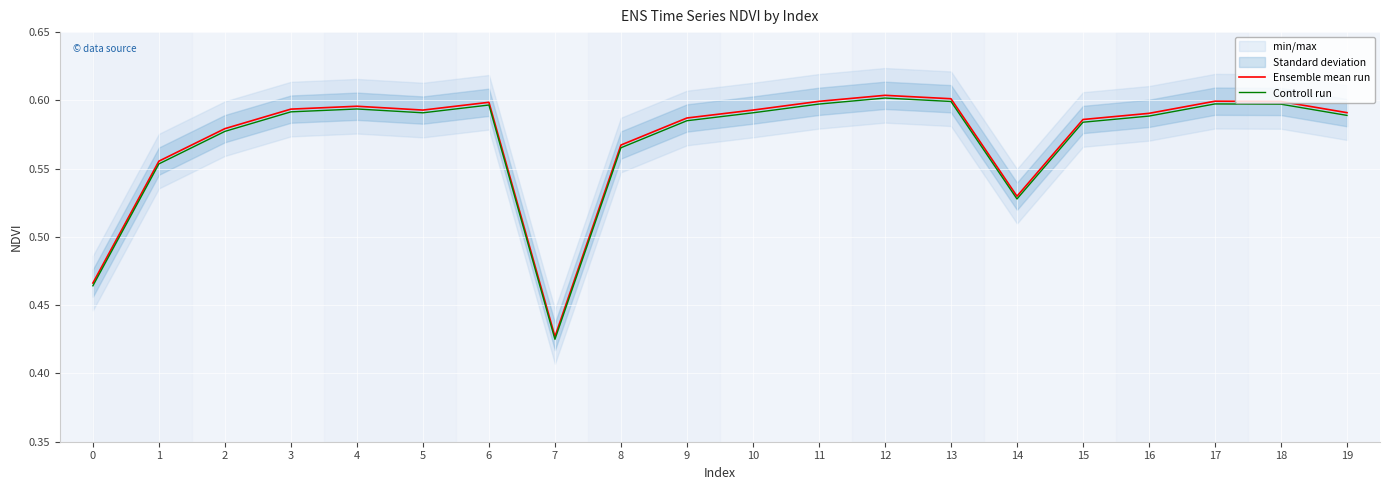

Reading left to right, transcribe all the data shown in this chart.

Ensemble mean run: 0=0.5	1=0.6	2=0.6	3=0.6	4=0.6	5=0.6	6=0.6	7=0.4	8=0.6	9=0.6	10=0.6	11=0.6	12=0.6	13=0.6	14=0.5	15=0.6	16=0.6	17=0.6	18=0.6	19=0.6
Controll run: 0=0.5	1=0.6	2=0.6	3=0.6	4=0.6	5=0.6	6=0.6	7=0.4	8=0.6	9=0.6	10=0.6	11=0.6	12=0.6	13=0.6	14=0.5	15=0.6	16=0.6	17=0.6	18=0.6	19=0.6